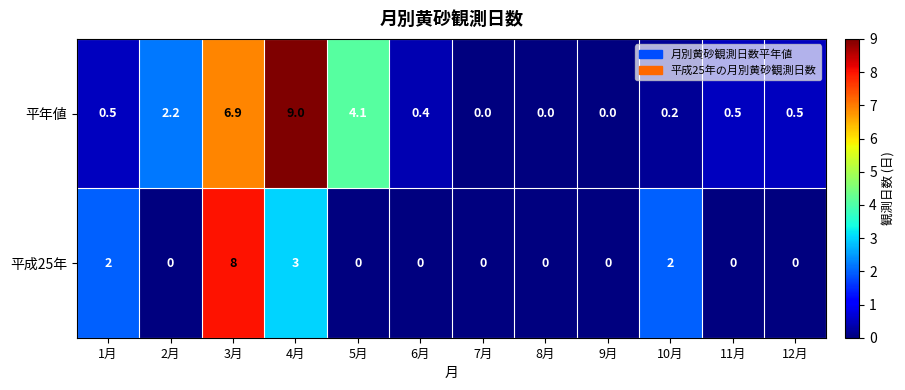

Which series changed the most between 8月 and 10月?

平成25年